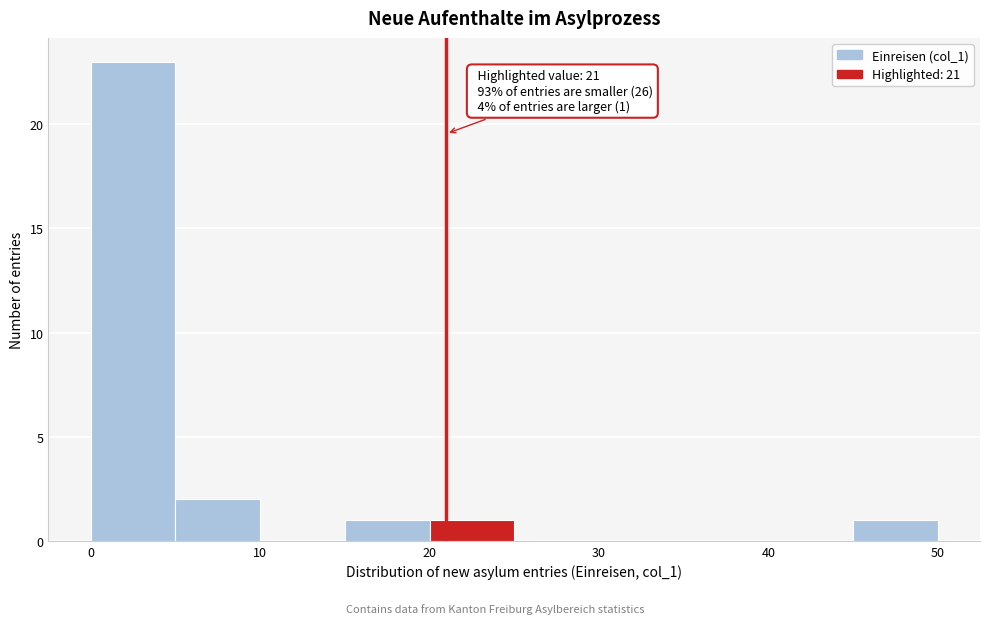

Over which range of the x-axis is the bar tallest?

0 to 5